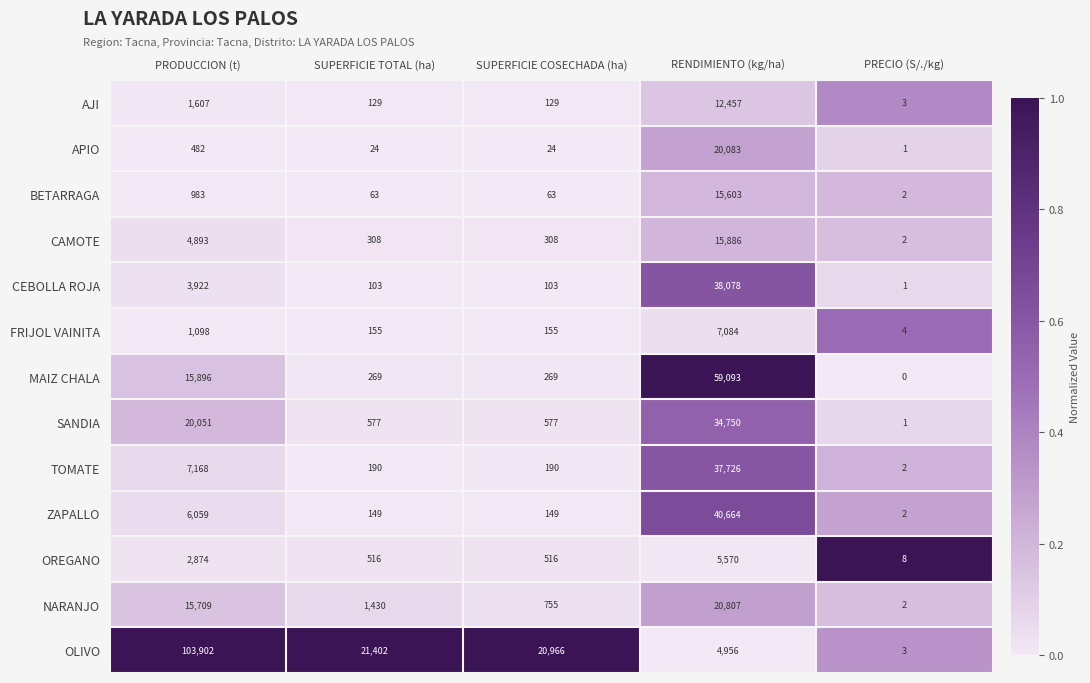

At which label is CEBOLLA ROJA closest to 19039?

PRODUCCION (t)